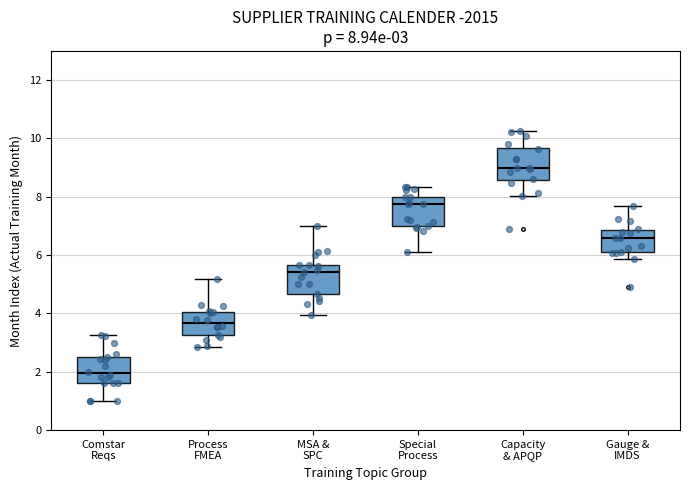

Which box's median line is the lowest?

Comstar Reqs